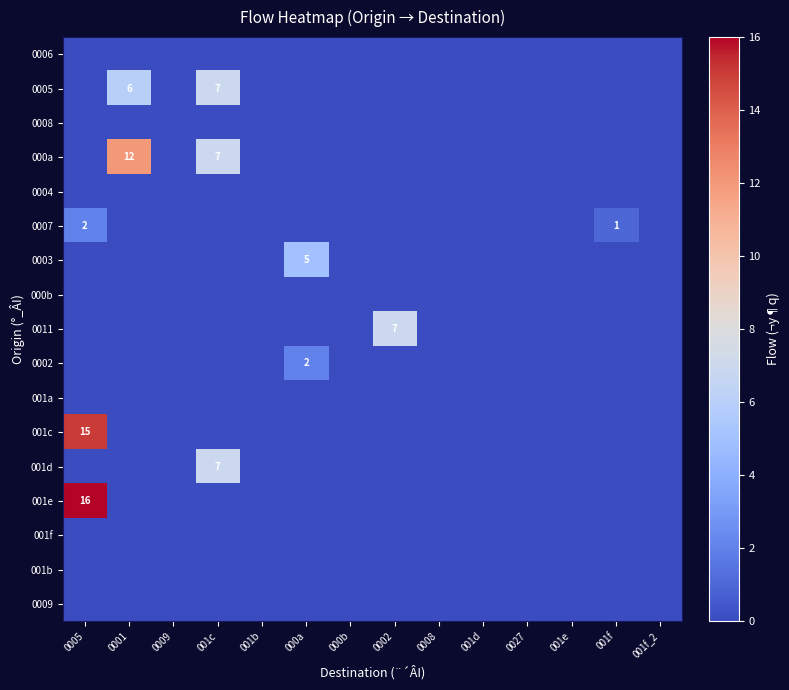

Is it true that 001c equals 21 at 0005?

False